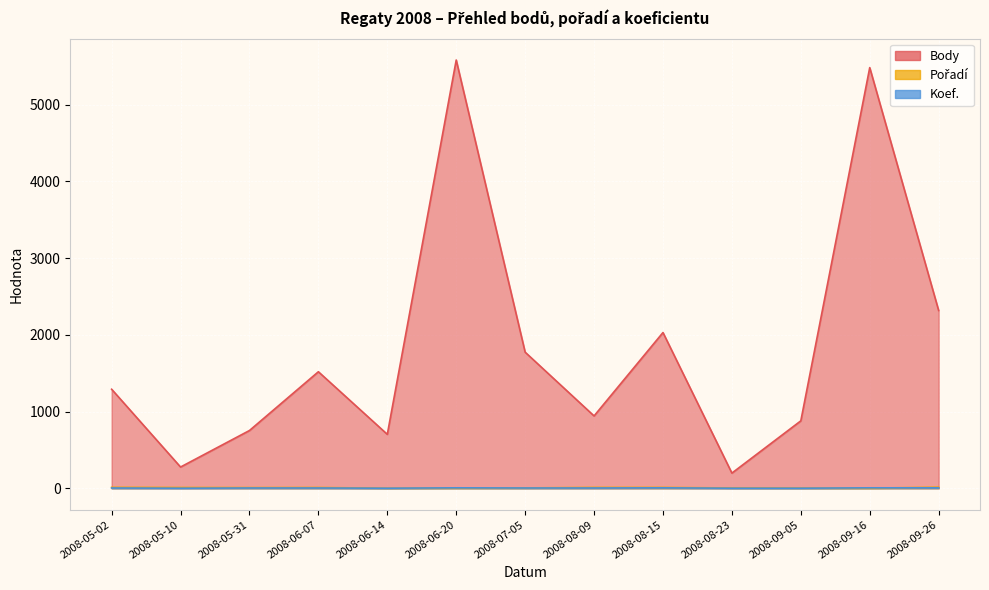

What is the value of the Koef. point at the 5th from the left?

1